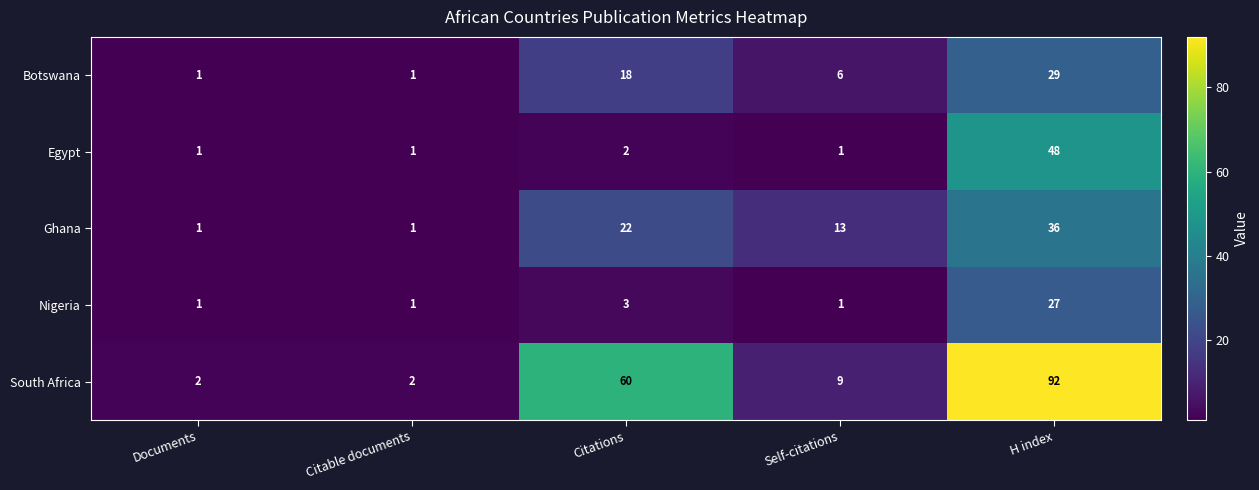

Where is Egypt nearest to the value 24?

Citations